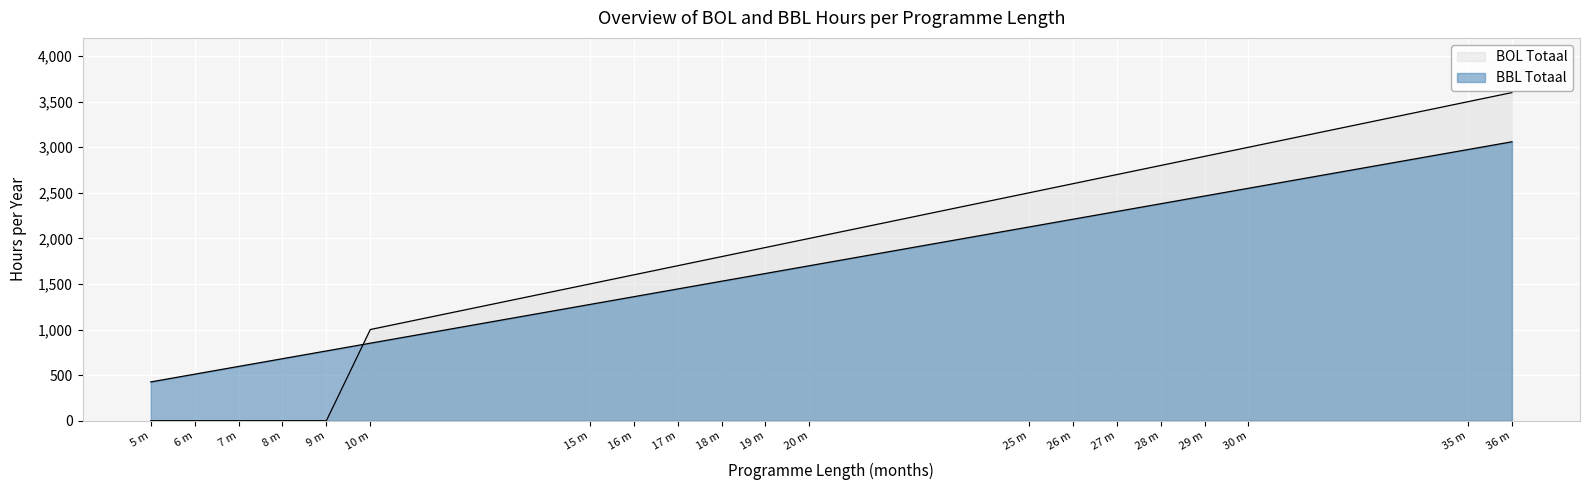

How many values in BOL Totaal are above zero?

15